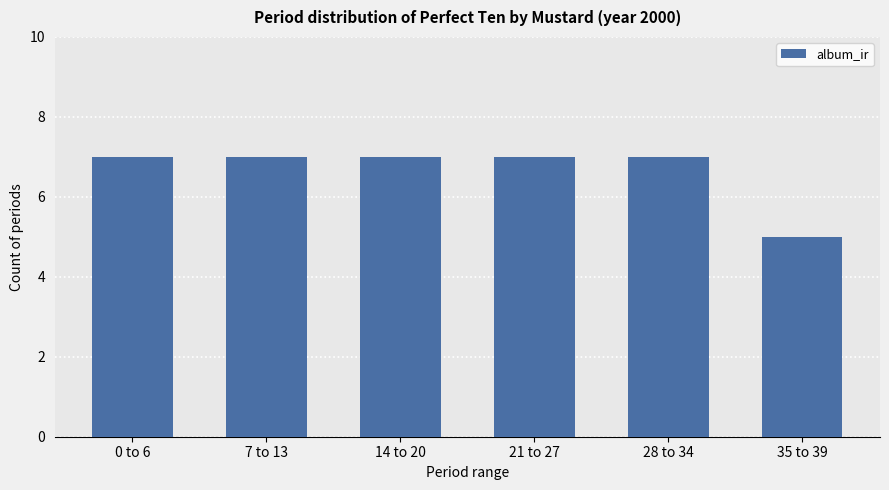

The chart shows a value of 11 at 21 to 27. True or false?

False